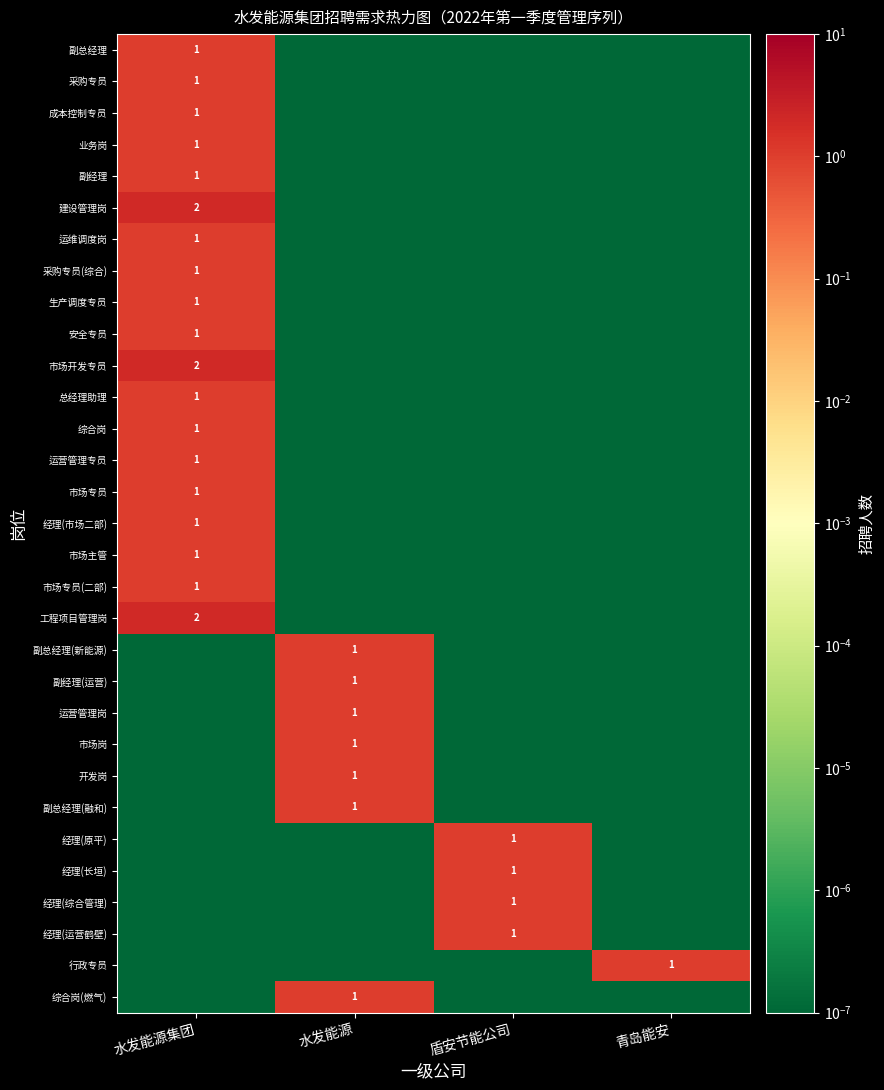

At which category does the chart reach its peak across all series?

水发能源集团